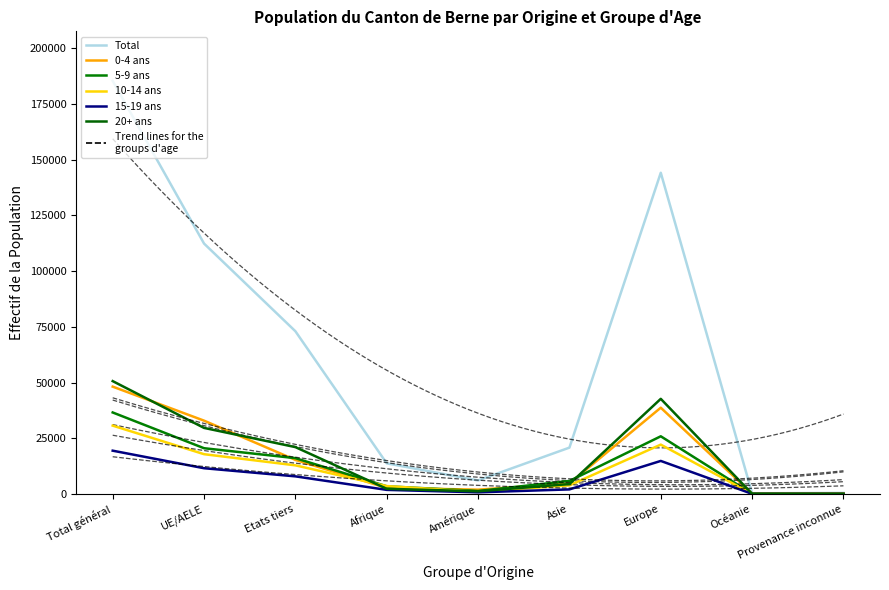

Is this an area chart (filled region under the line)?

No